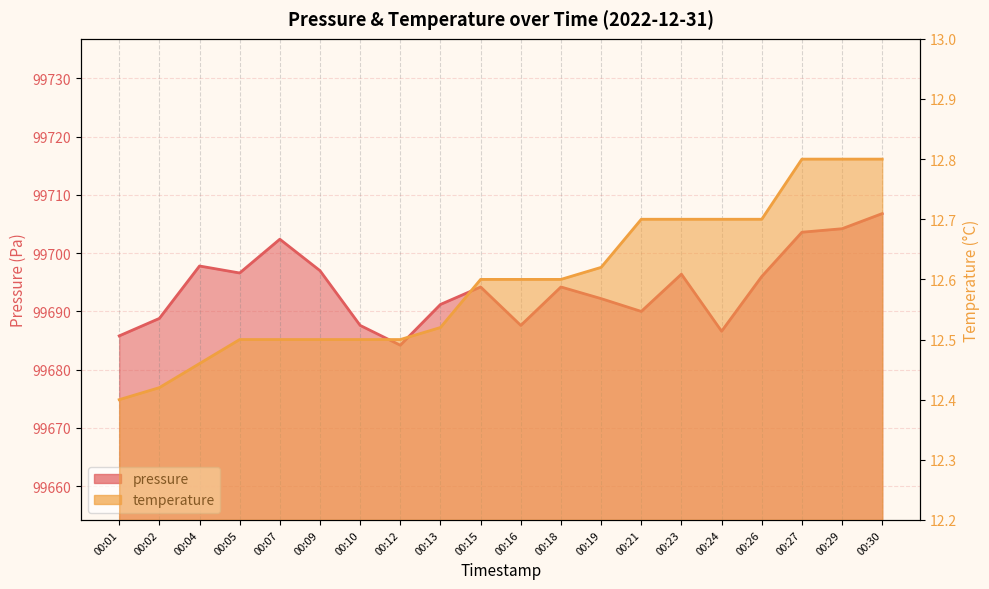

What is the value of the pressure point at the 4th from the left?

99696.6